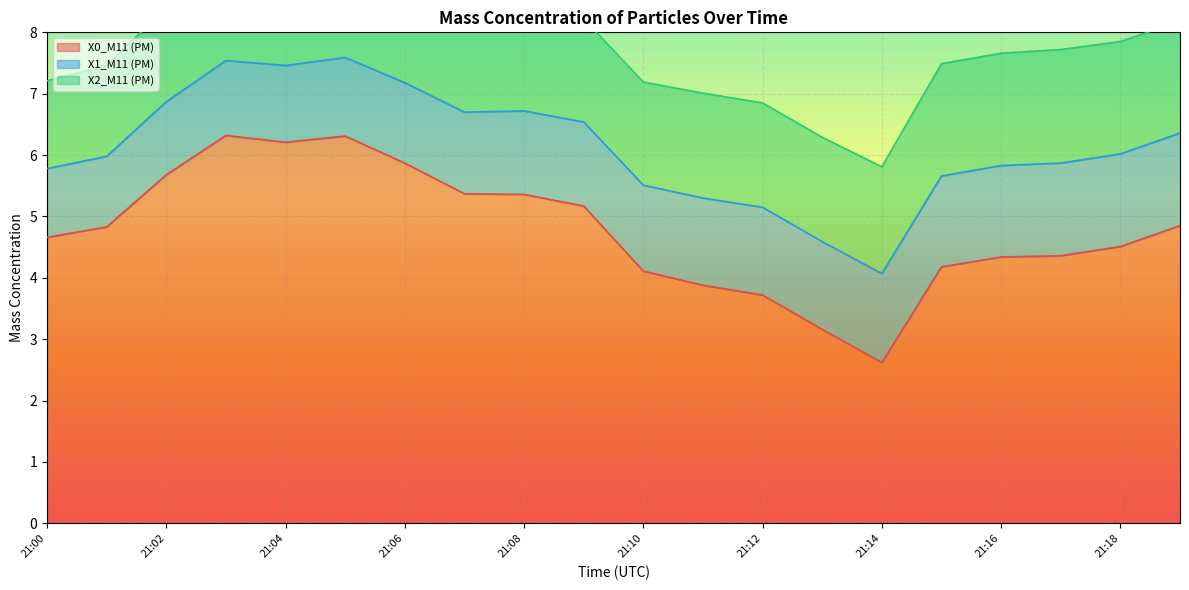

How many X2_M11 (PM) values are between 1 and 2?

20